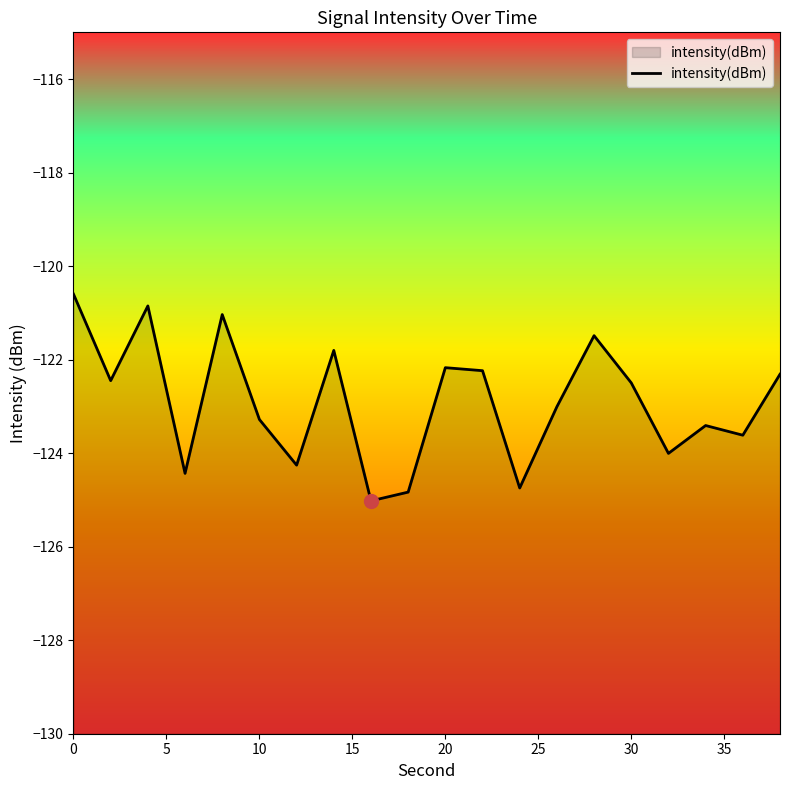

Is it true that the value at 30 is -39.0?

False